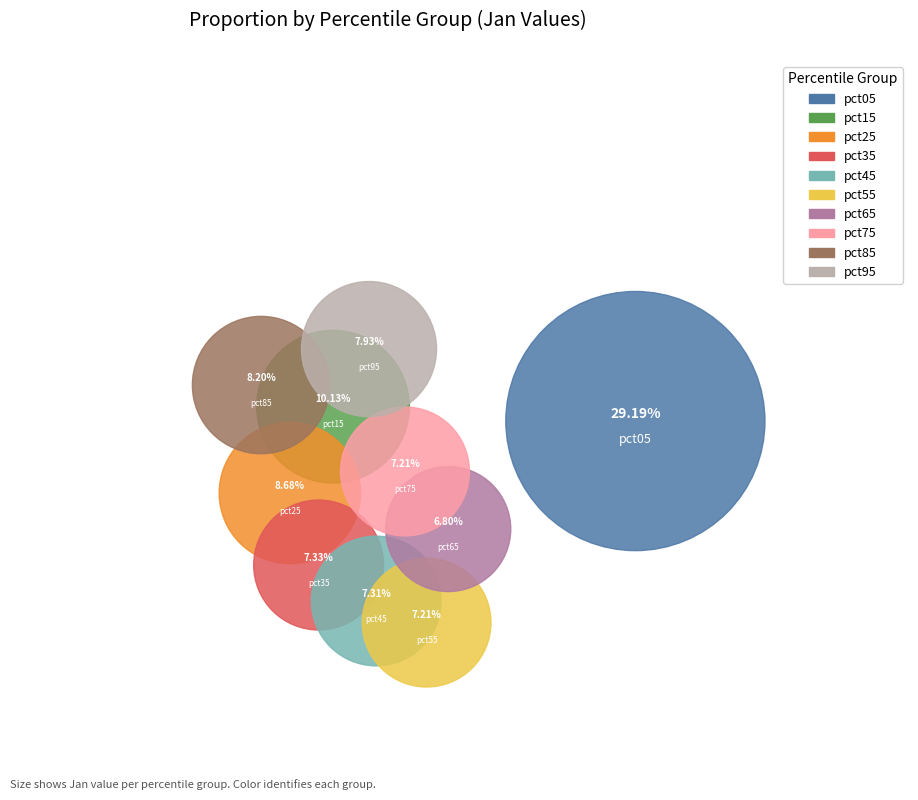

What percentage is NOT represented by pct45?

92.7%